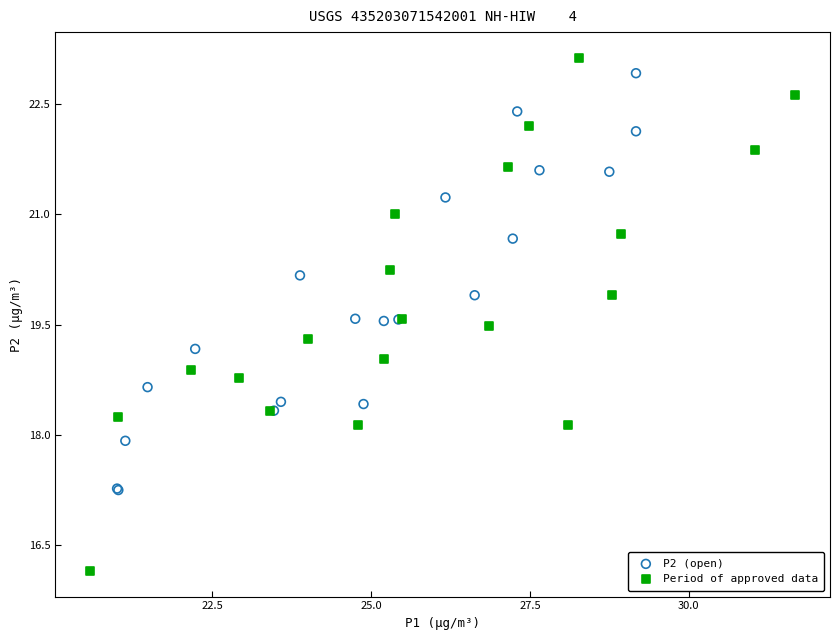

What are all the series names shown in the legend?

P2 (open), Period of approved data